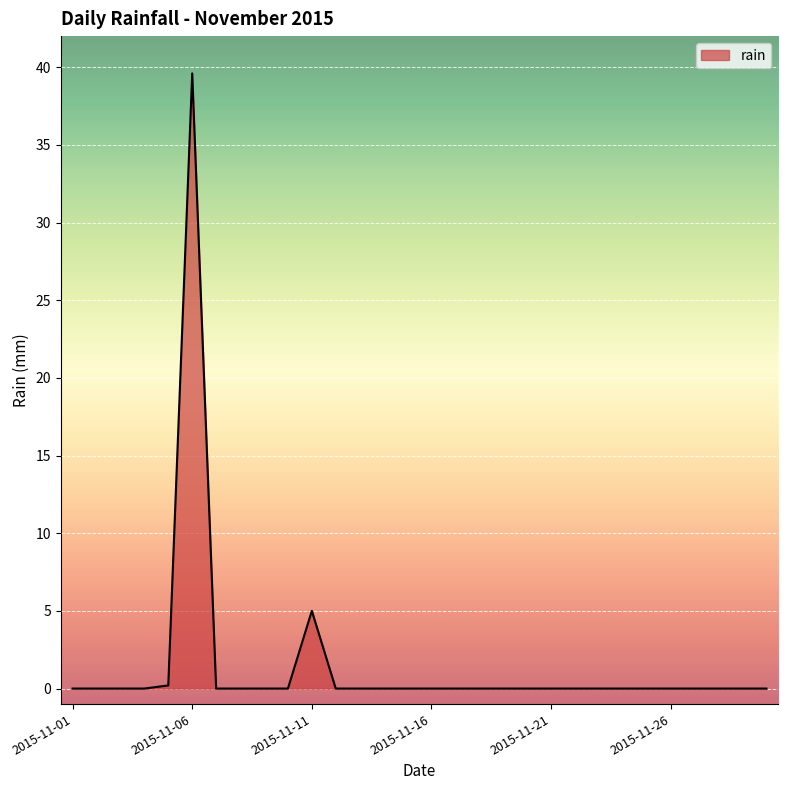

What is the difference between the maximum and minimum values?

39.6